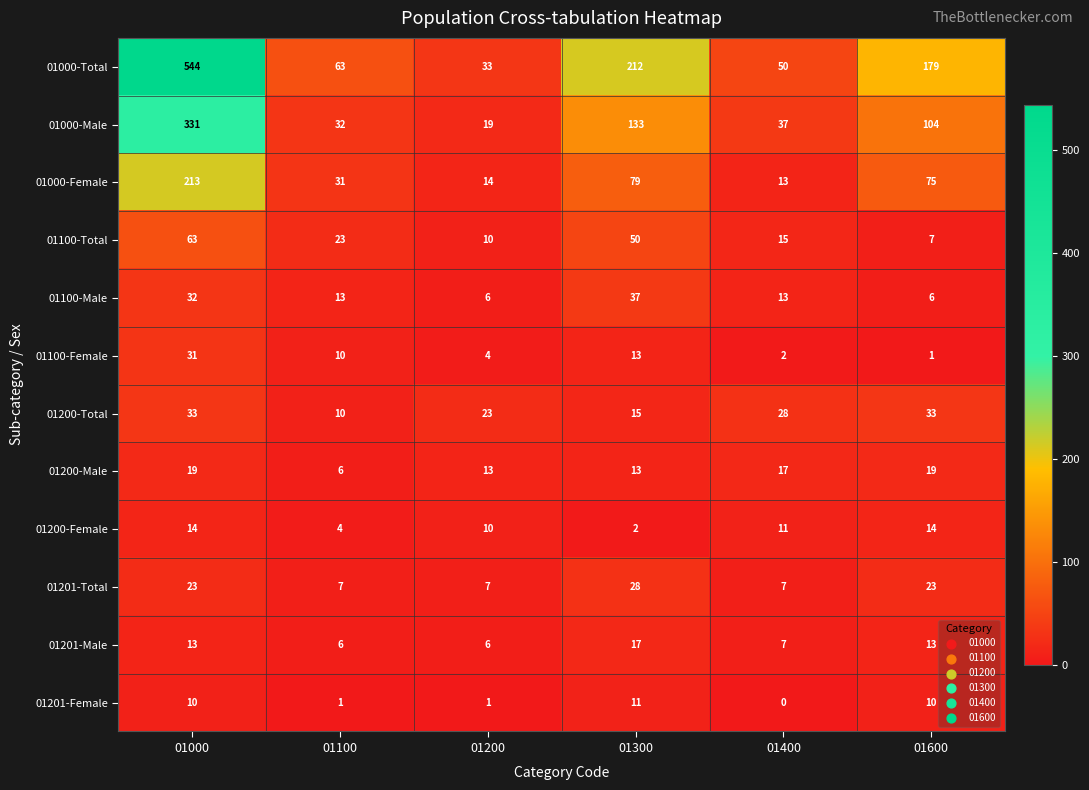

Which series has the largest range (max minus min)?

01000-Total